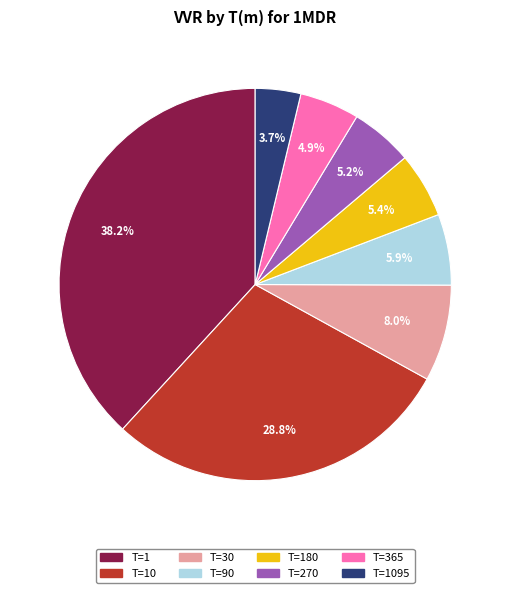

Does any single category account for the majority?

No